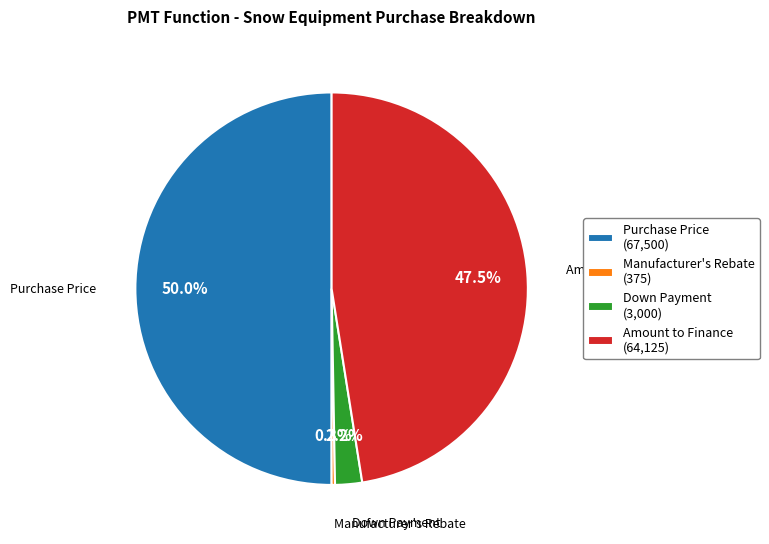

To the nearest percent, what is the average slice percentage?

25%